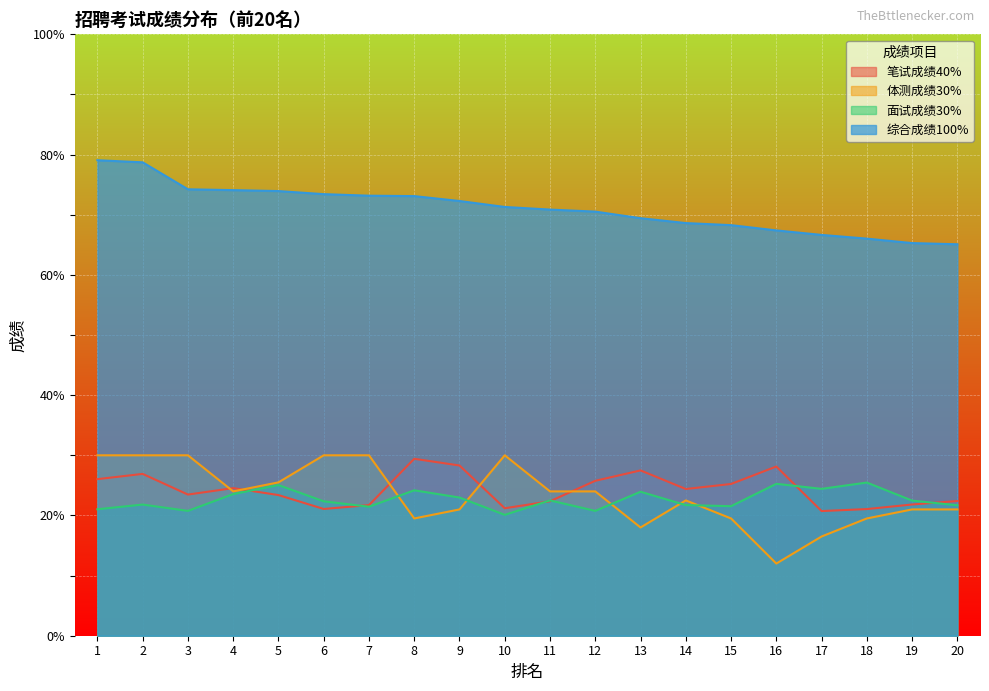

Reading left to right, what are all the values shown in this chart?

笔试成绩40%: 26.0	26.9	23.5	24.5	23.4	21.1	21.7	29.4	28.3	21.2	22.4	25.8	27.5	24.4	25.2	28.1	20.7	21.1	21.8	22.4
体测成绩30%: 30.0	30.0	30.0	24.0	25.5	30.0	30.0	19.5	21.0	30.0	24.0	24.0	18.0	22.5	19.5	12.0	16.5	19.5	21.0	21.0
面试成绩30%: 21.0	21.8	20.8	23.6	25.1	22.4	21.4	24.2	23.0	20.1	22.5	20.8	23.9	21.7	21.5	25.3	24.4	25.5	22.5	21.7
综合成绩100%: 79.1	78.7	74.2	74.1	73.9	73.4	73.2	73.1	72.3	71.3	70.9	70.5	69.4	68.6	68.3	67.4	66.6	66.0	65.3	65.1